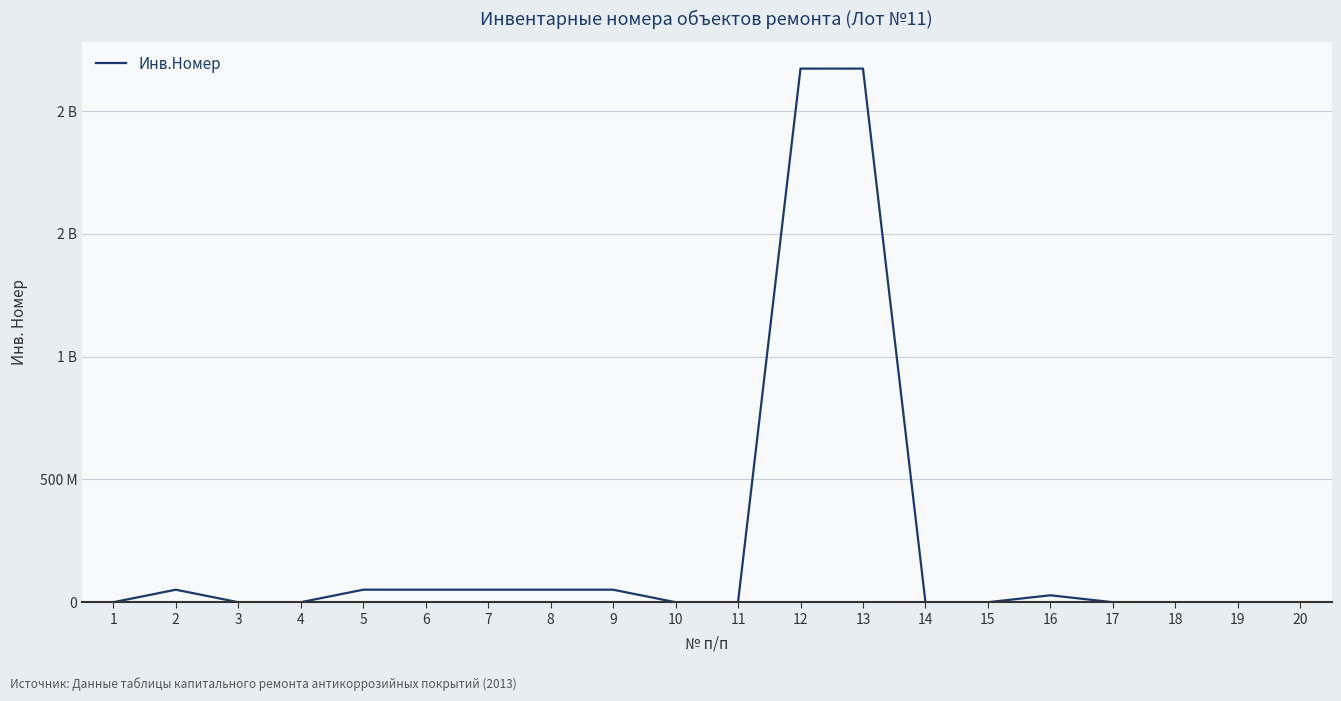

Between 15 and 2, which is larger?

2